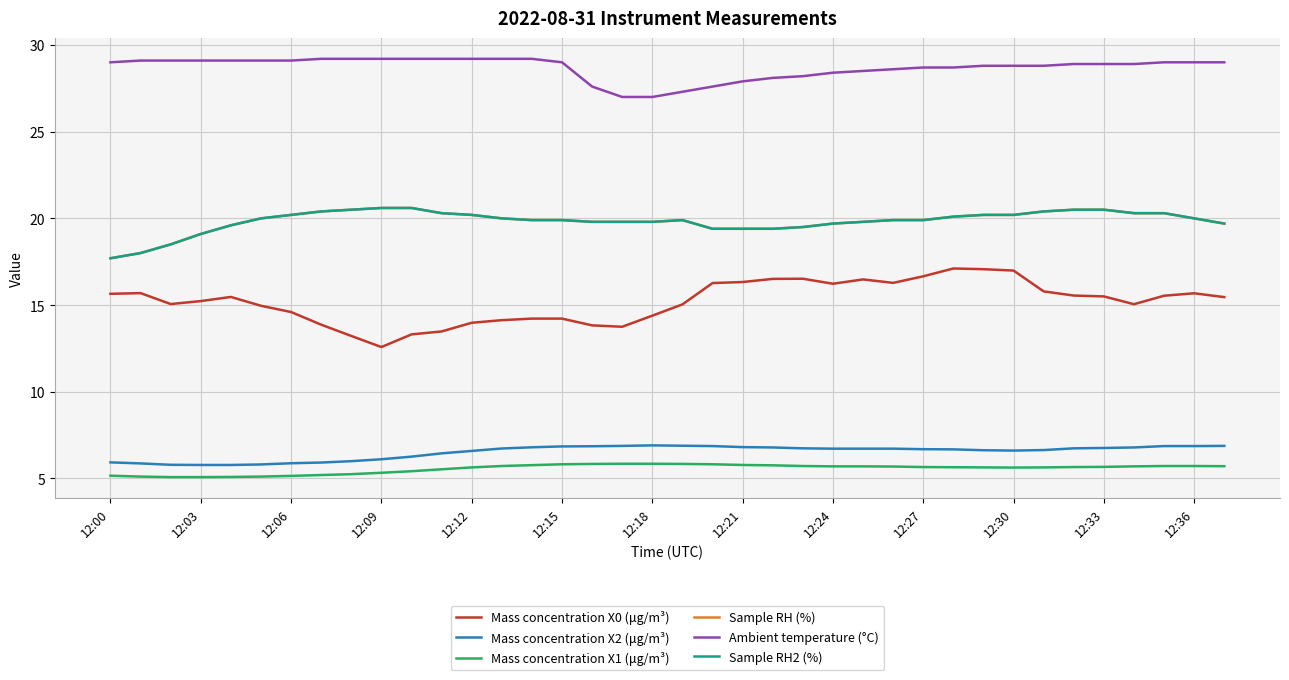

What is the label of the 11th point from the right?

12:27